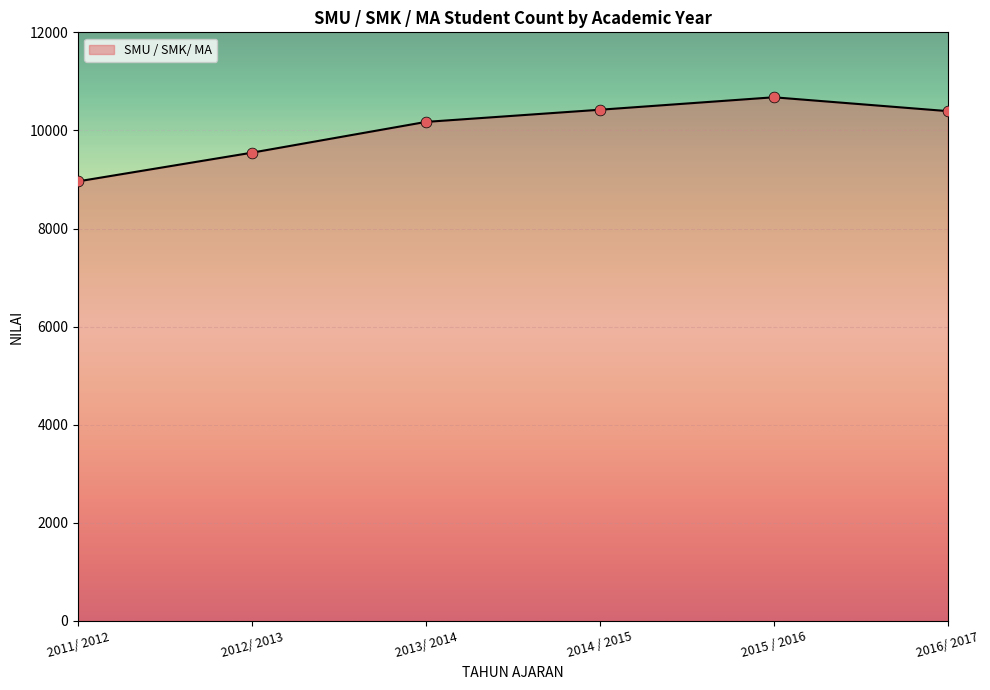

What is the change in value from 2012/ 2013 to 2013/ 2014?

+627